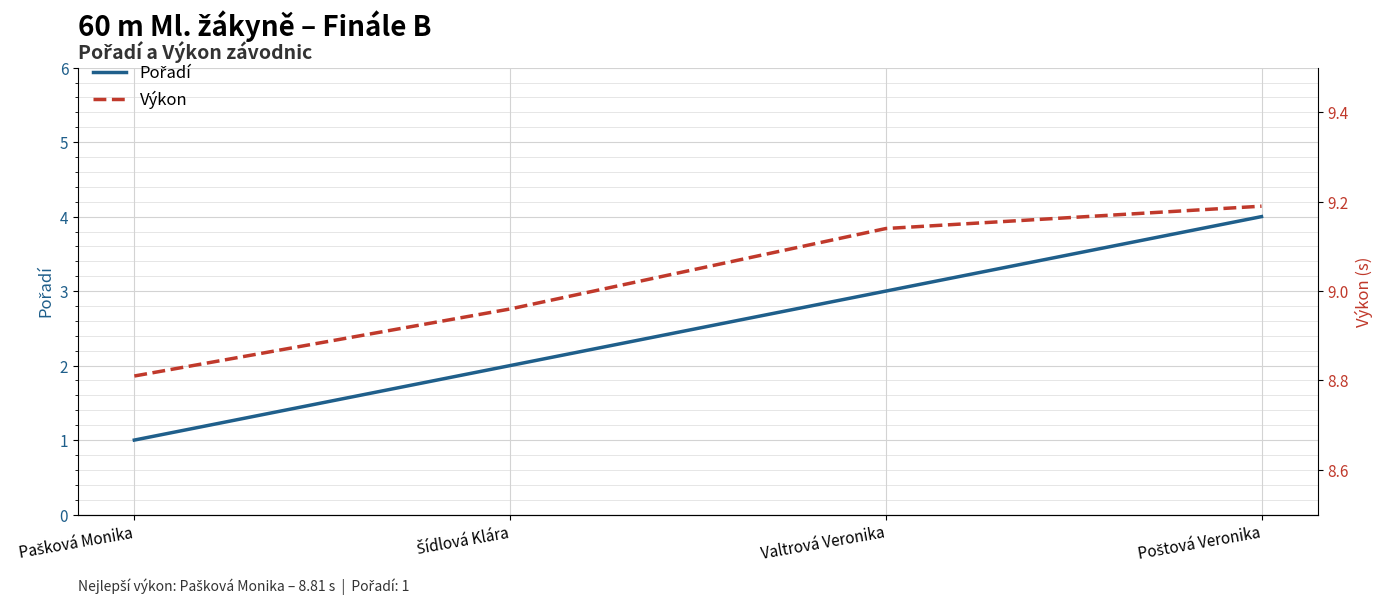

Which series has the largest total across all categories?

Výkon